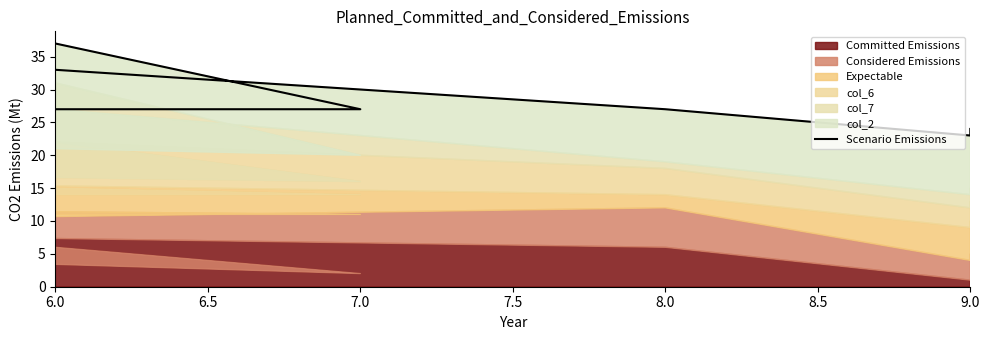

How many points are higher than both their immediate neighbors (excluding endpoints)?

2